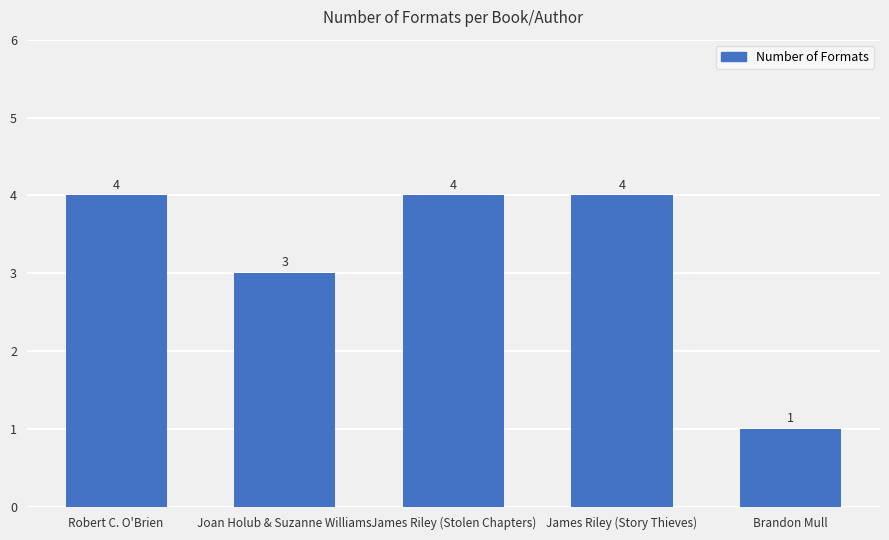

Count the values in the range 3 to 4.

4